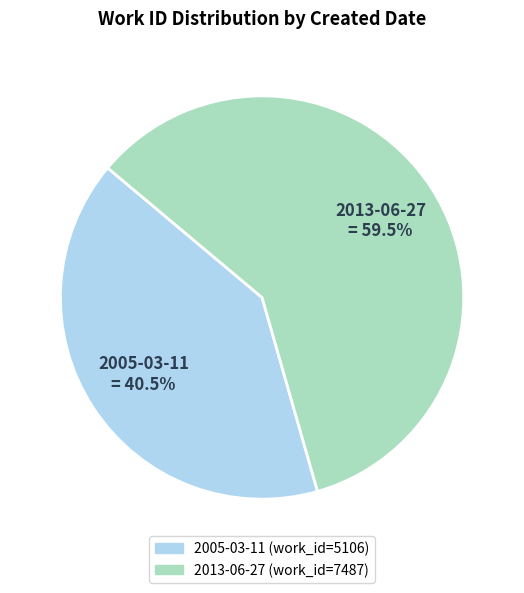

Is there any slice that represents more than half of the pie?

Yes